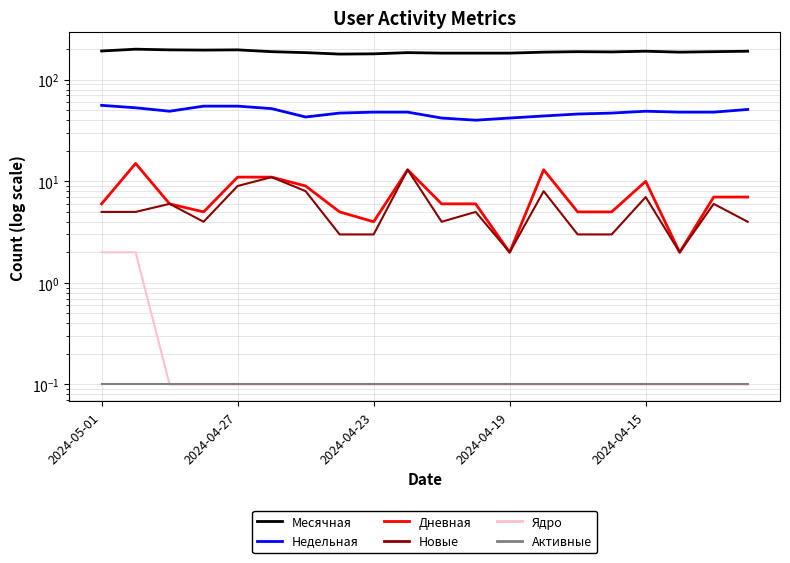

Reading left to right, list all the values displayed in this chart.

Месячная: 192.0	200.0	197.0	196.0	197.0	189.0	185.0	179.0	180.0	185.0	183.0	183.0	183.0	187.0	189.0	188.0	191.0	187.0	189.0	191.0
Недельная: 56.0	53.0	49.0	55.0	55.0	52.0	43.0	47.0	48.0	48.0	42.0	40.0	42.0	44.0	46.0	47.0	49.0	48.0	48.0	51.0
Дневная: 6.0	15.0	6.0	5.0	11.0	11.0	9.0	5.0	4.0	13.0	6.0	6.0	2.0	13.0	5.0	5.0	10.0	2.0	7.0	7.0
Новые: 5.0	5.0	6.0	4.0	9.0	11.0	8.0	3.0	3.0	13.0	4.0	5.0	2.0	8.0	3.0	3.0	7.0	2.0	6.0	4.0
Ядро: 2.0	2.0	0.1	0.1	0.1	0.1	0.1	0.1	0.1	0.1	0.1	0.1	0.1	0.1	0.1	0.1	0.1	0.1	0.1	0.1
Активные: 0.1	0.1	0.1	0.1	0.1	0.1	0.1	0.1	0.1	0.1	0.1	0.1	0.1	0.1	0.1	0.1	0.1	0.1	0.1	0.1